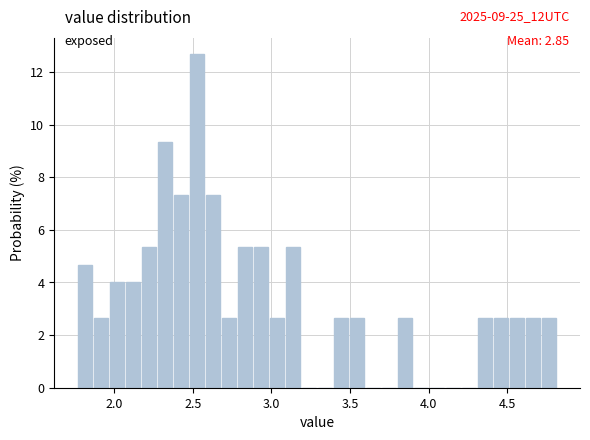

Around what value on the x-axis is the tallest bar? Give the approximate position of its centre, as read against the axis.

2.55